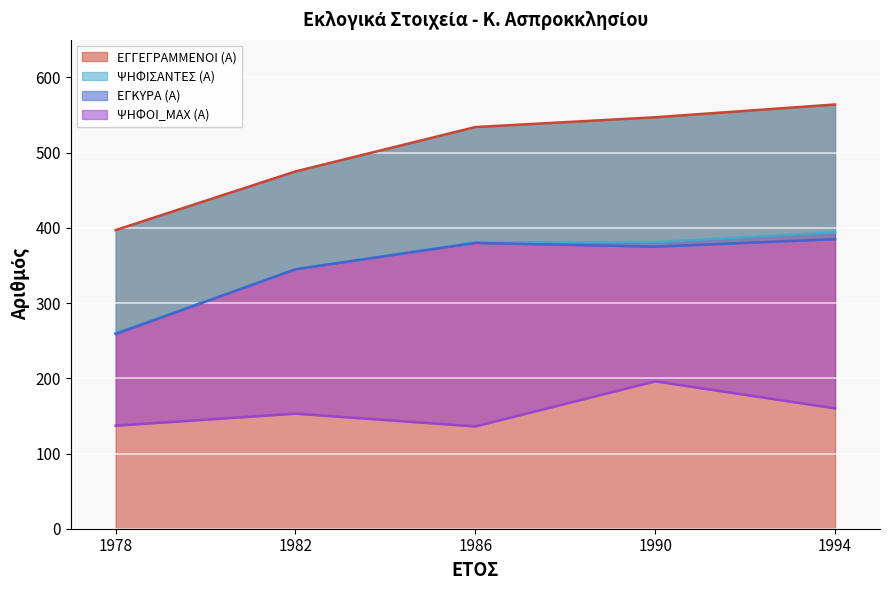

What are all the series names shown in the legend?

ΕΓΓΕΓΡΑΜΜΕΝΟΙ (Α), ΨΗΦΙΣΑΝΤΕΣ (Α), ΕΓΚΥΡΑ (Α), ΨΗΦΟΙ_MAX (Α)